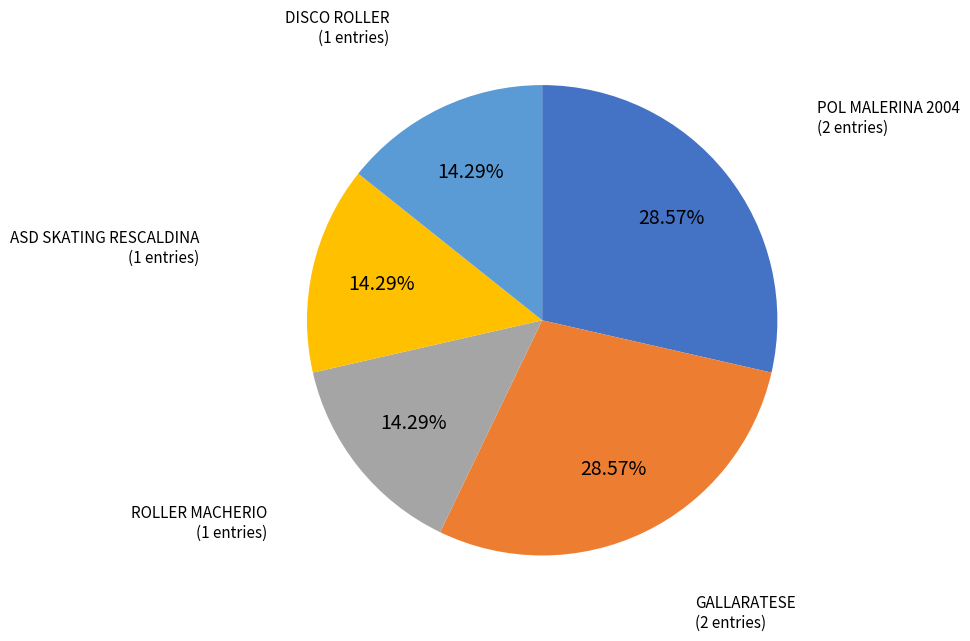

Is there any slice that represents more than half of the pie?

No